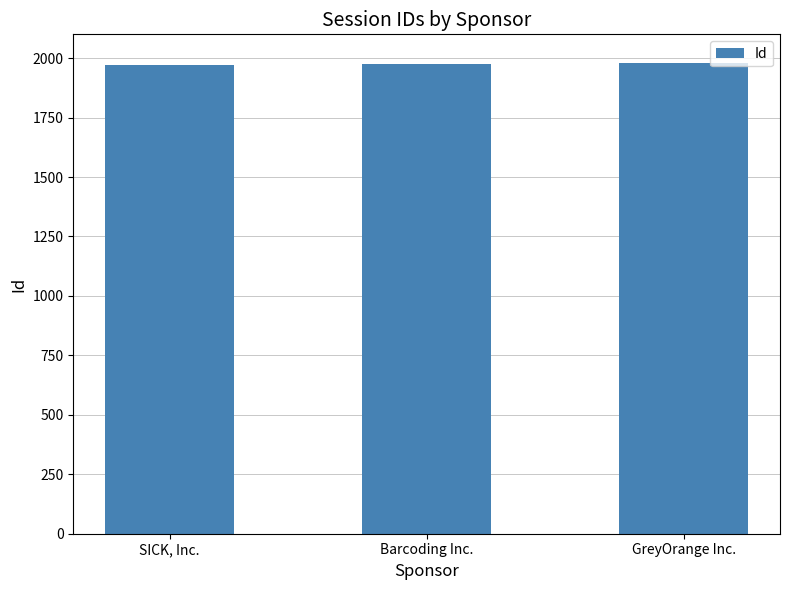

What is the maximum value shown in the chart?

1980